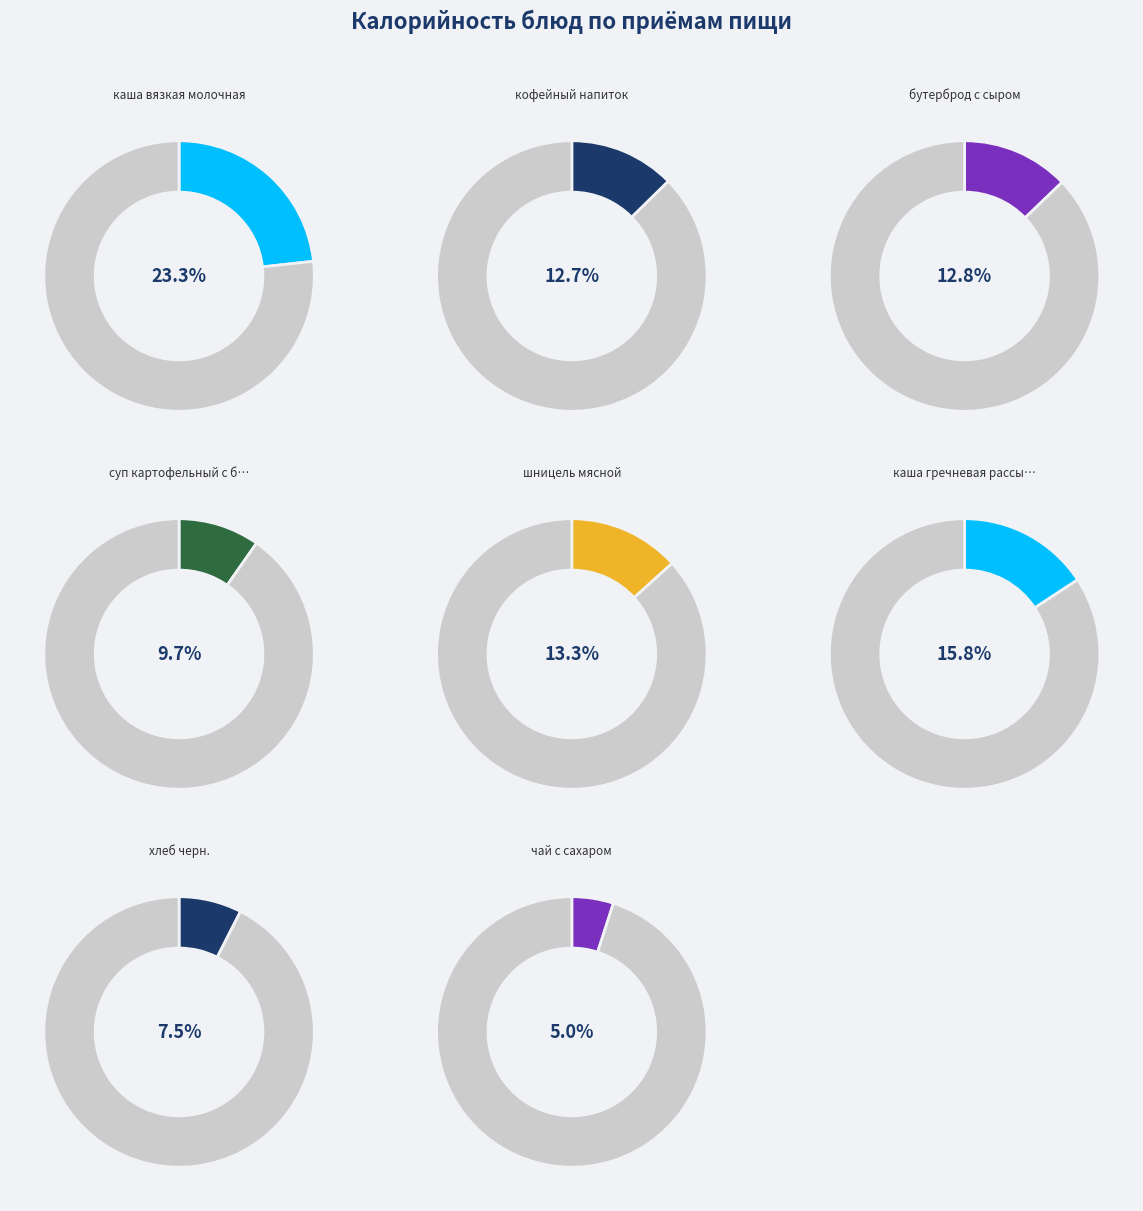

Is it true that каша гречневая рассыпчатая is 25% of the pie?

False